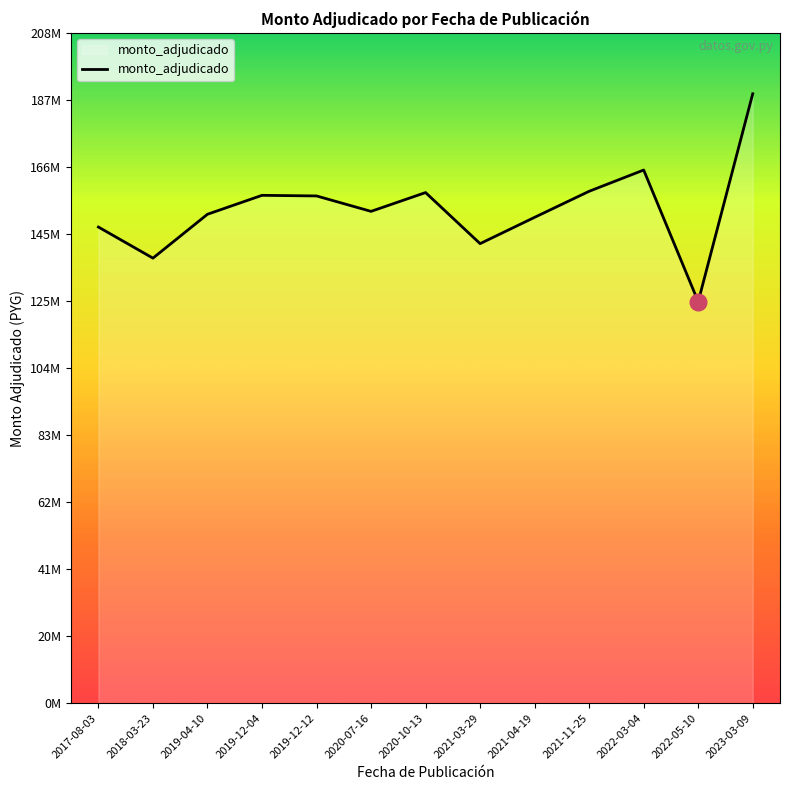

Which has a higher value, 2019-04-10 or 2021-03-29?

2019-04-10